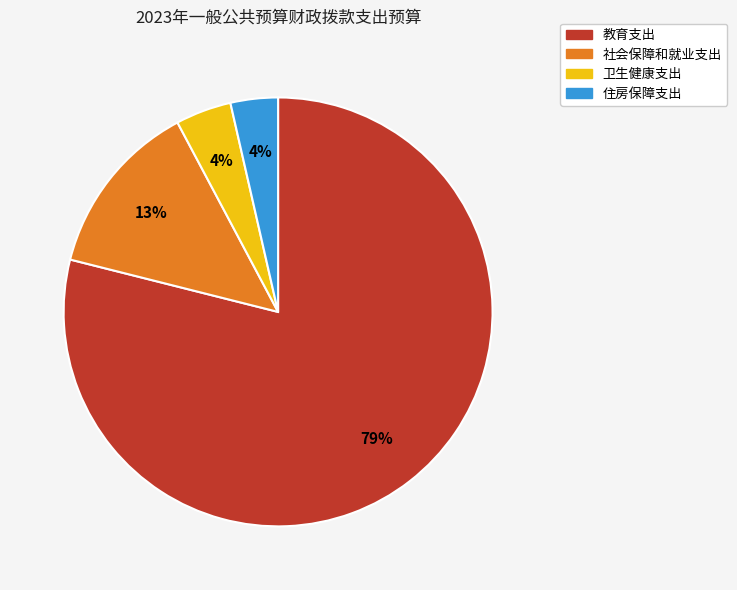

Which slice is the largest?

教育支出